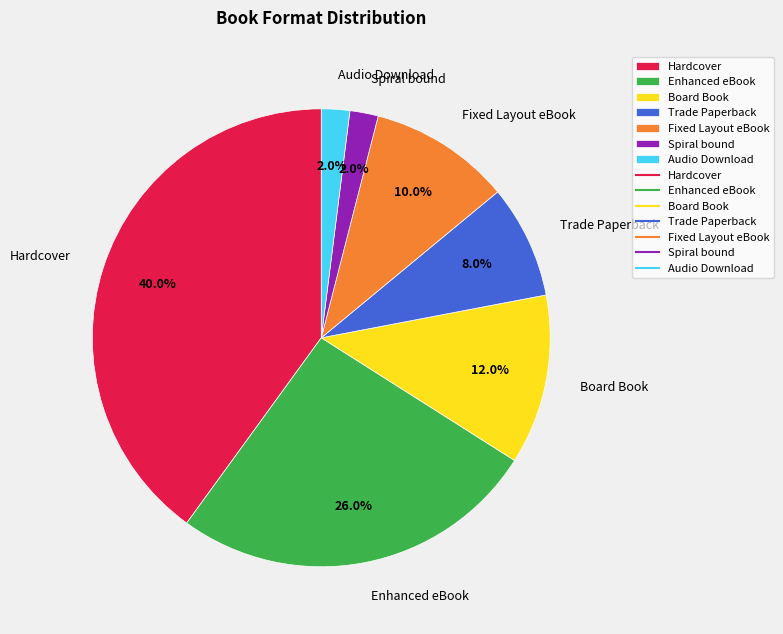

To the nearest percent, what percentage of the pie is Board Book?

12%